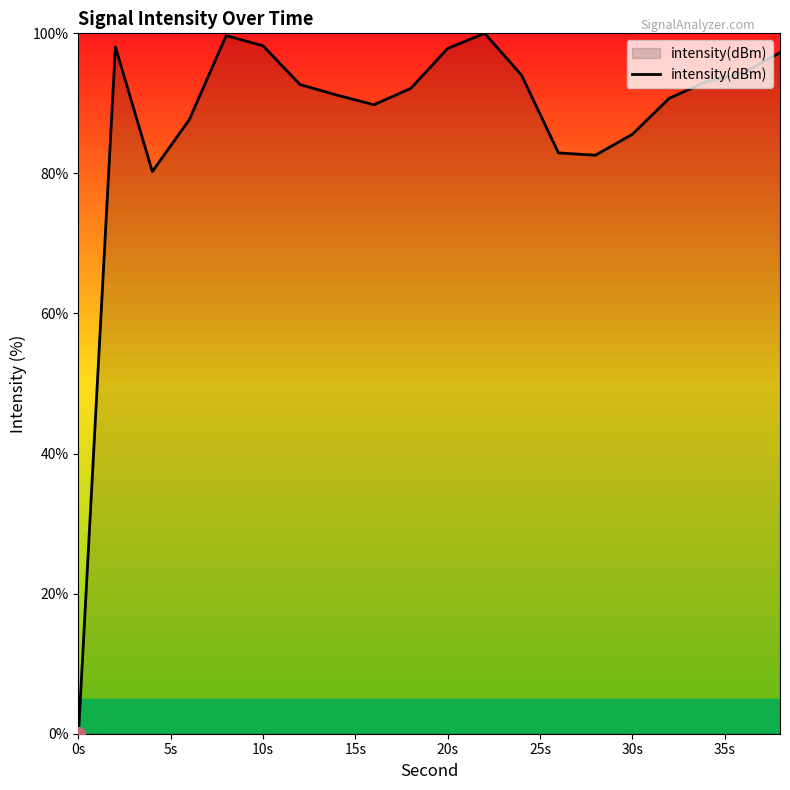

What is the greatest value displayed?

100.0